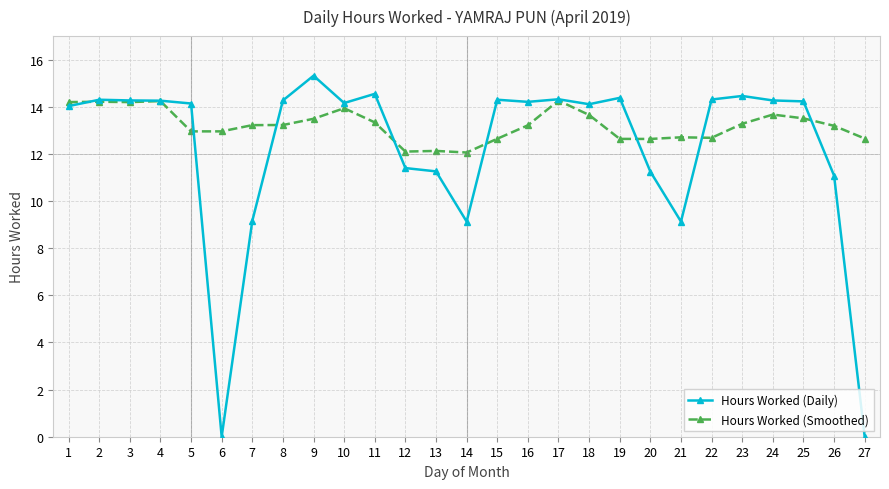

What is the sum of the Hours Worked (Smoothed) values at 21 and 13?

24.8